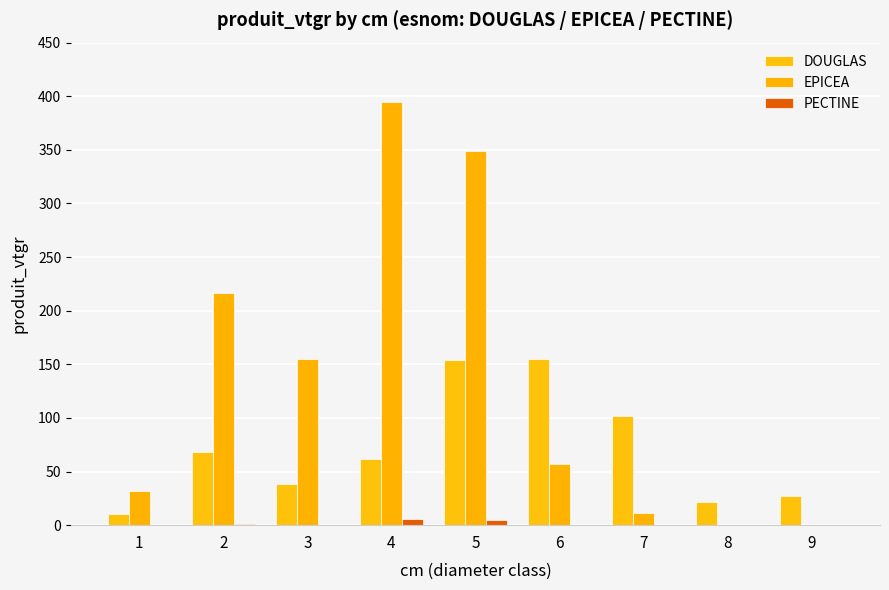

Rank the series by their maximum value, from highest to lowest.

EPICEA, DOUGLAS, PECTINE